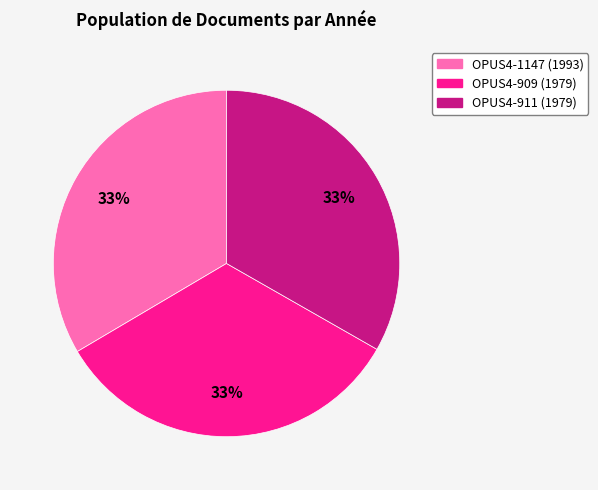

To the nearest percent, what portion does OPUS4-909 represent?

33%